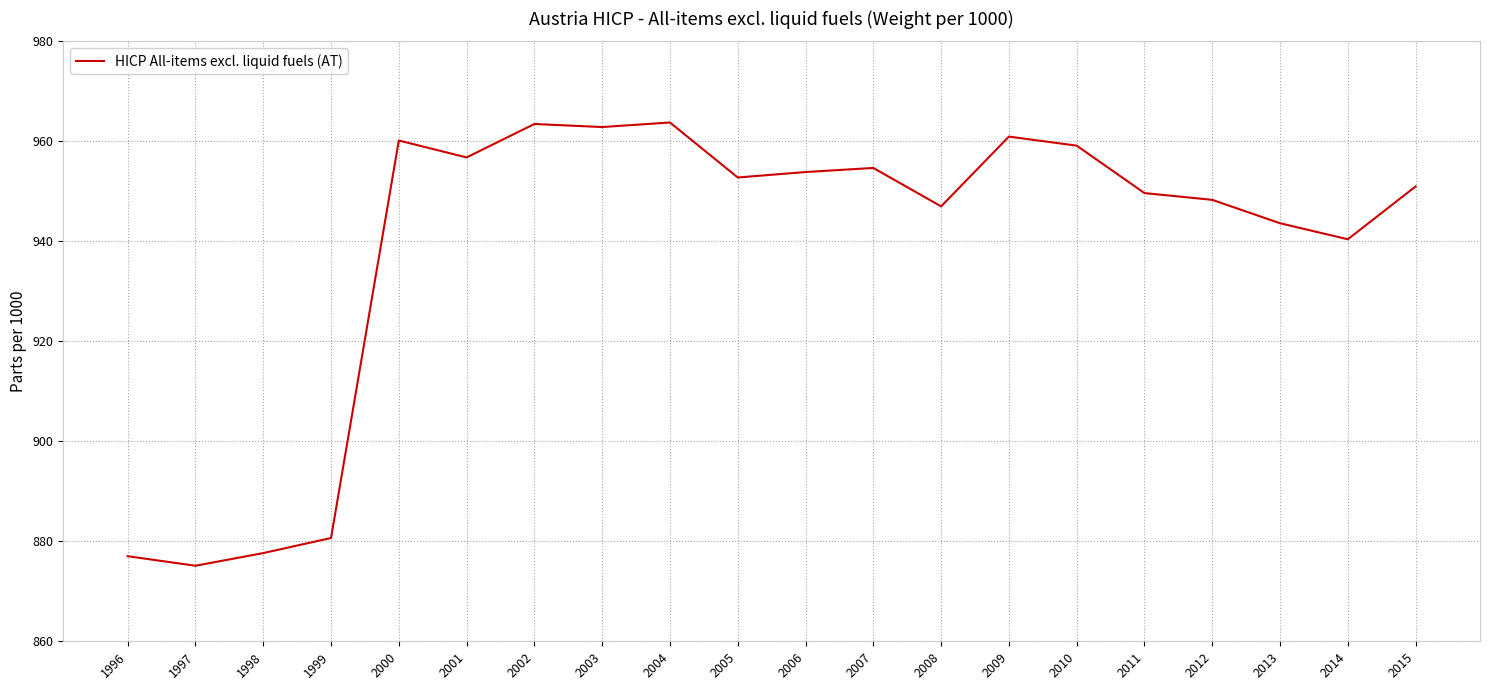

What is the change in value from 1996 to 2012?

+71.3